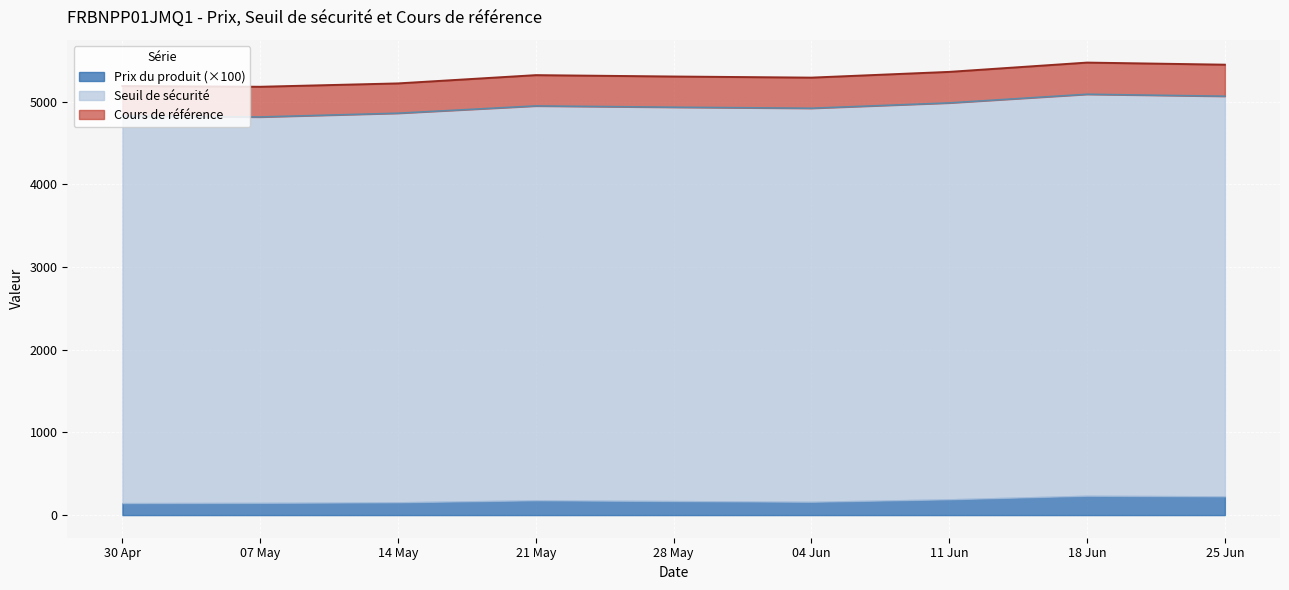

What is the maximum value for Prix du produit (×100)?

234.0